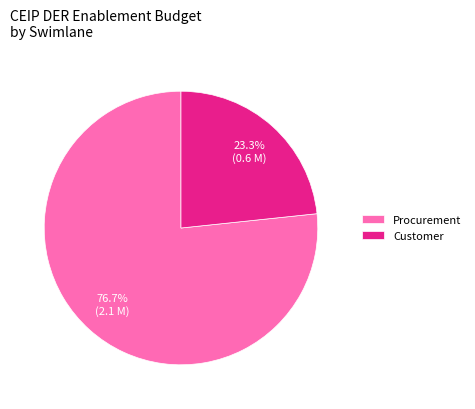

Which category has the smallest portion of the pie?

Customer